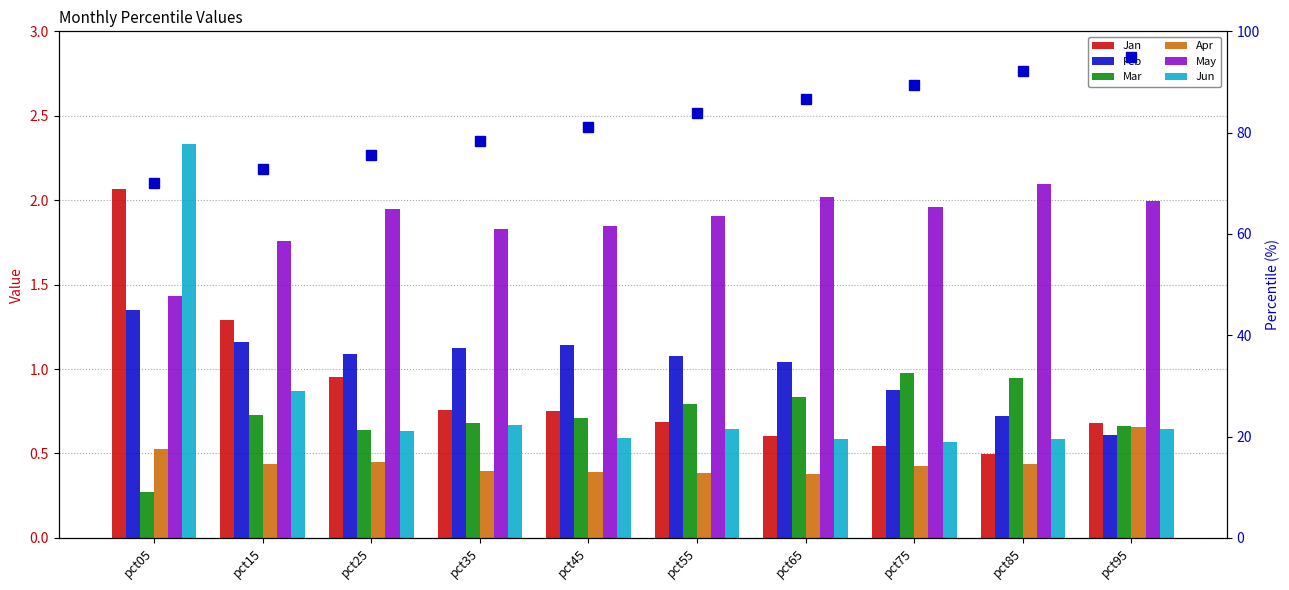

What is the value of the Mar bar at the 8th from the left?

1.0